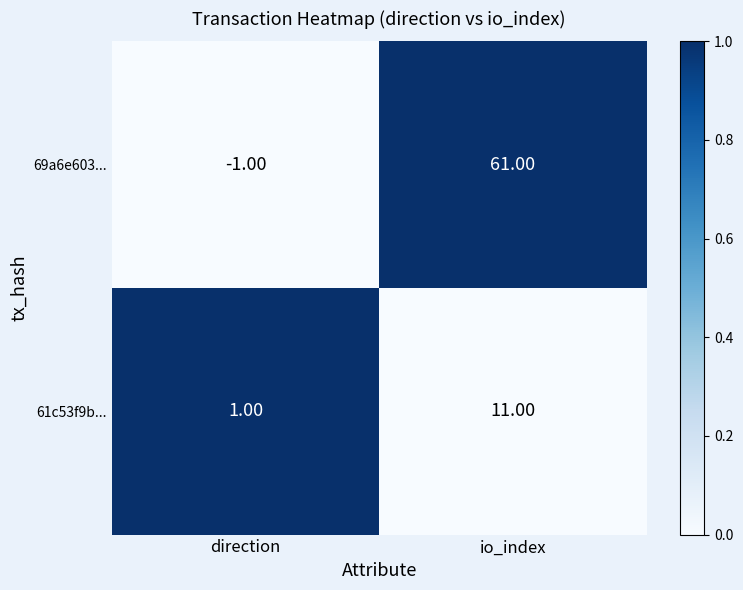

Which label corresponds to the smallest value in the chart?

direction